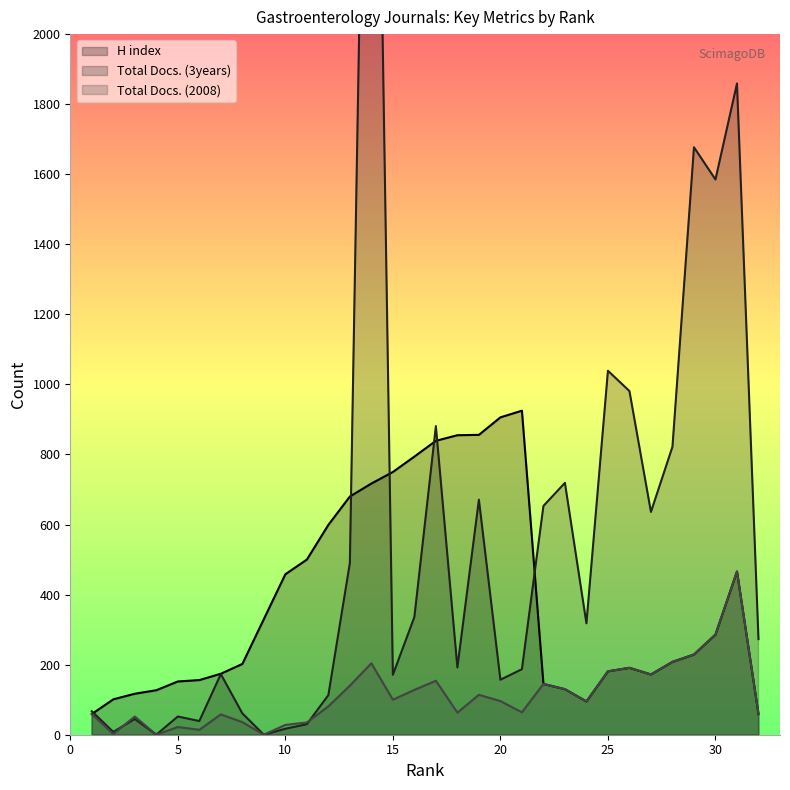

What is the maximum value for Total Docs. (2008)?

466